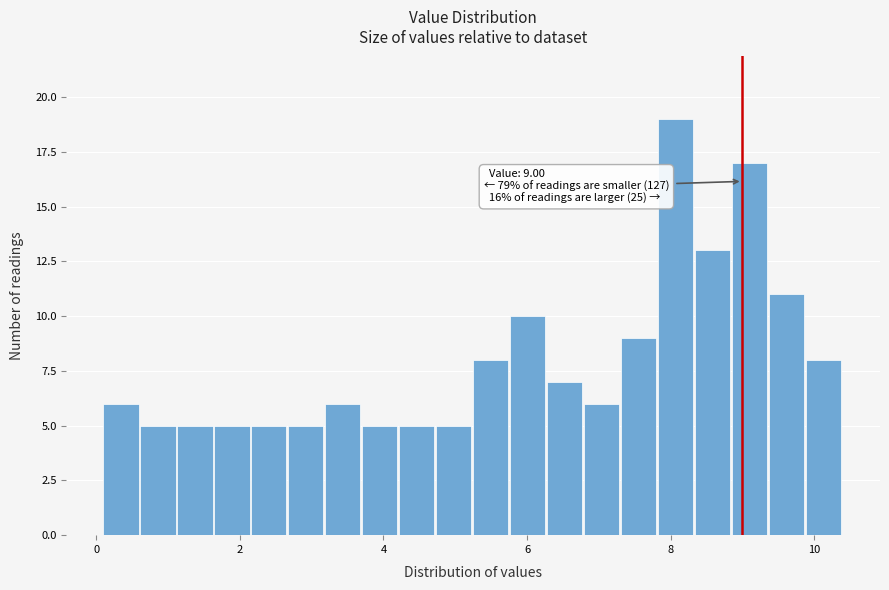

Read against the x-axis, roughly where is the centre of the tallest bar?

8.0